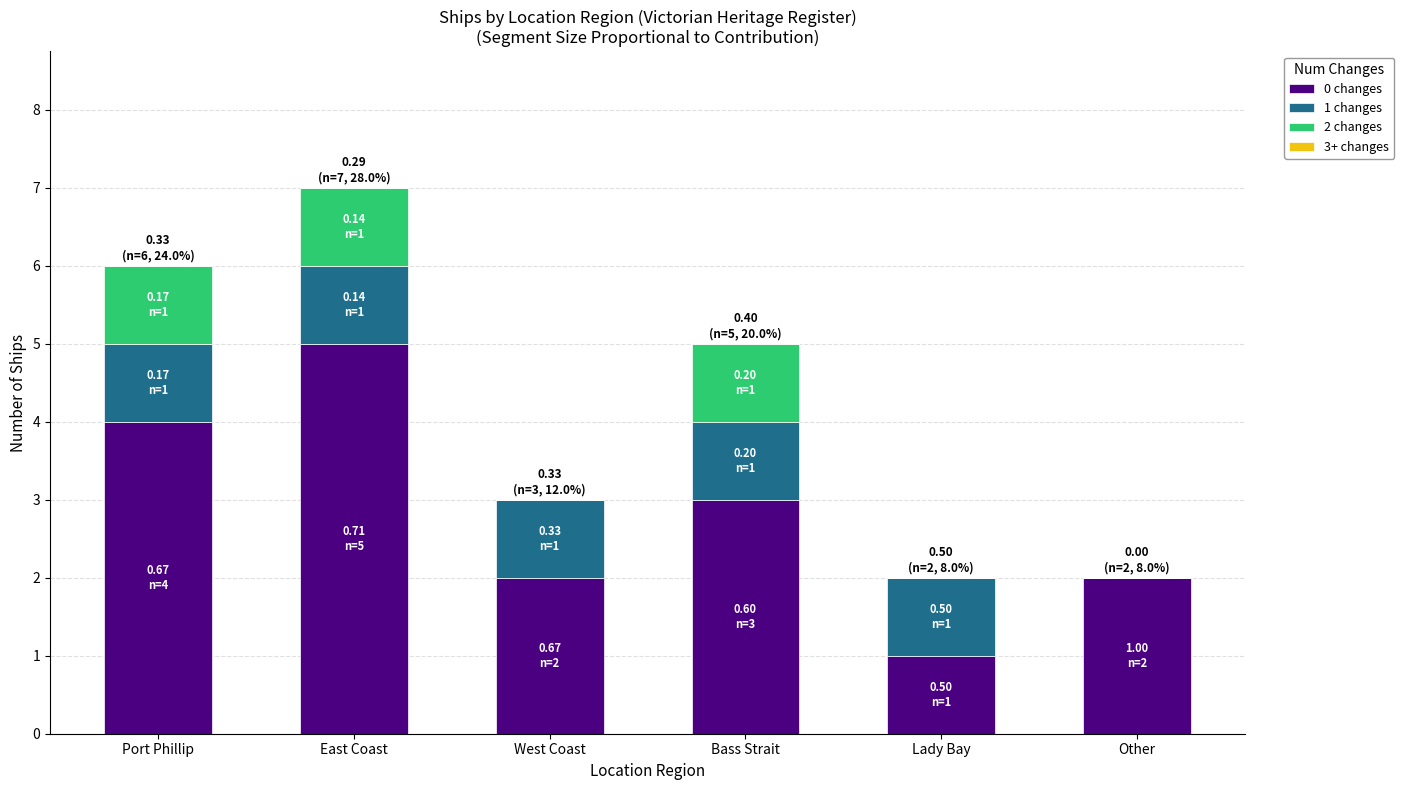

At which category is the sum across all series the highest?

East Coast